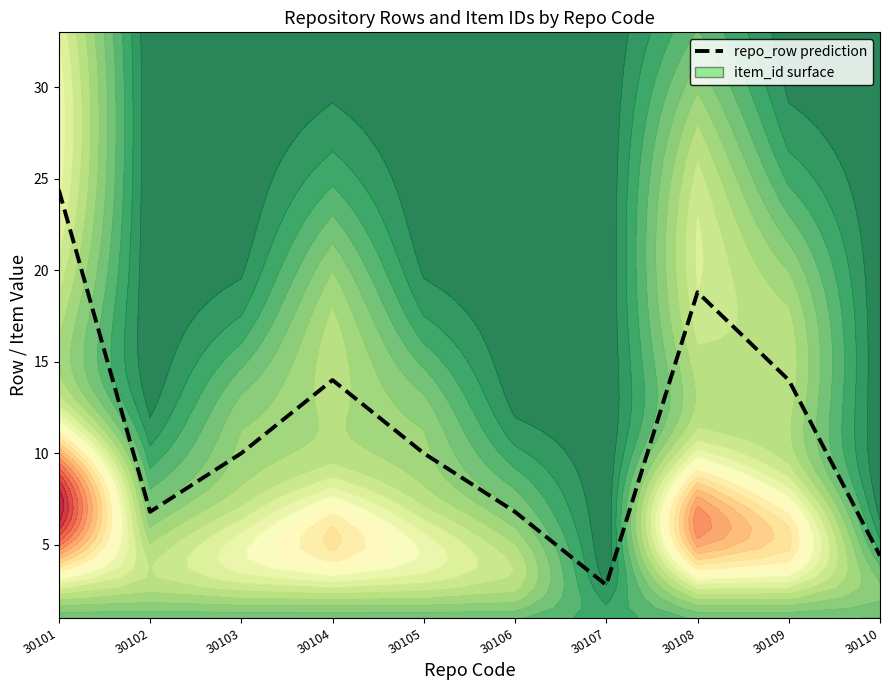

List the labels in order of value, largest first.

30101, 30108, 30104, 30109, 30103, 30105, 30102, 30106, 30110, 30107